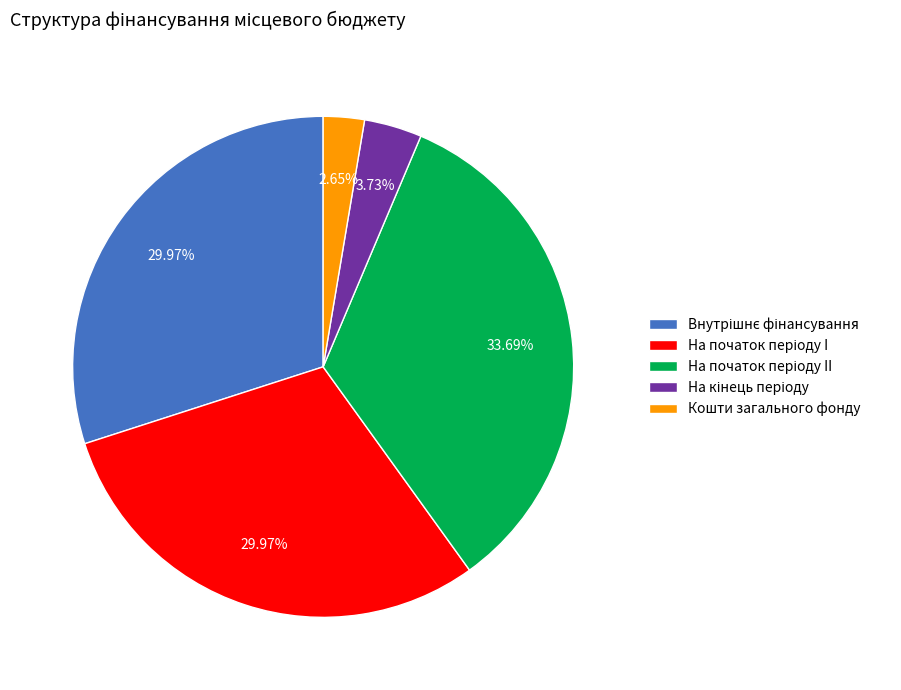

Is there a majority slice in this chart?

No